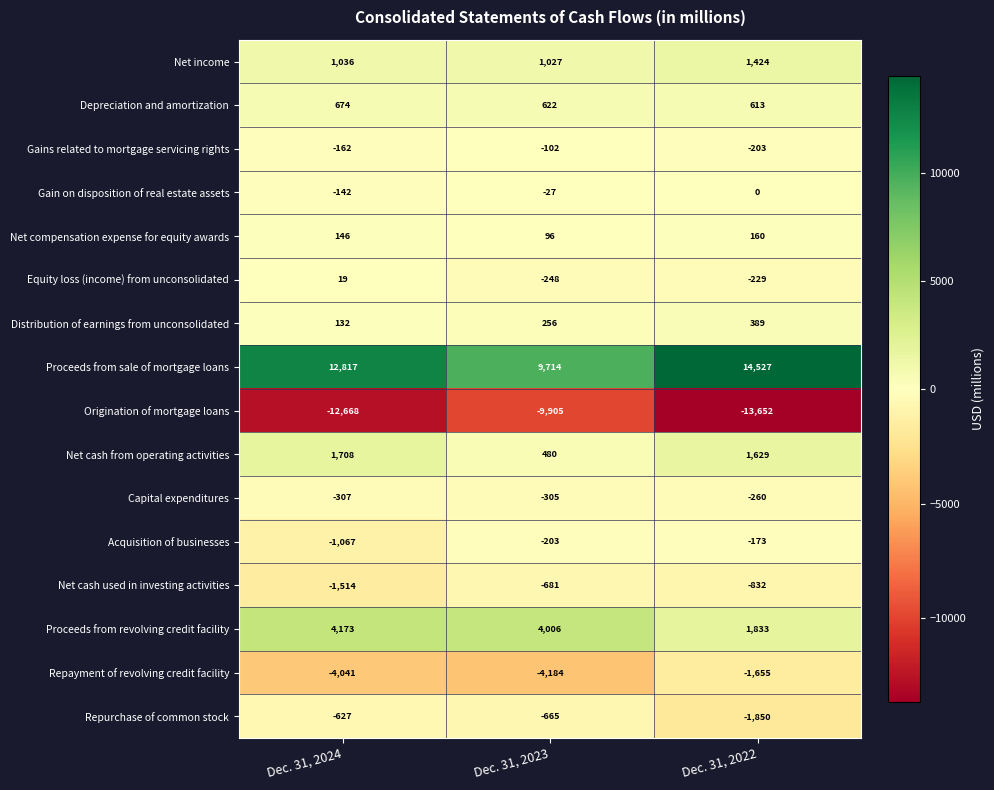

Which series has the largest range (max minus min)?

Proceeds from sale of mortgage loans